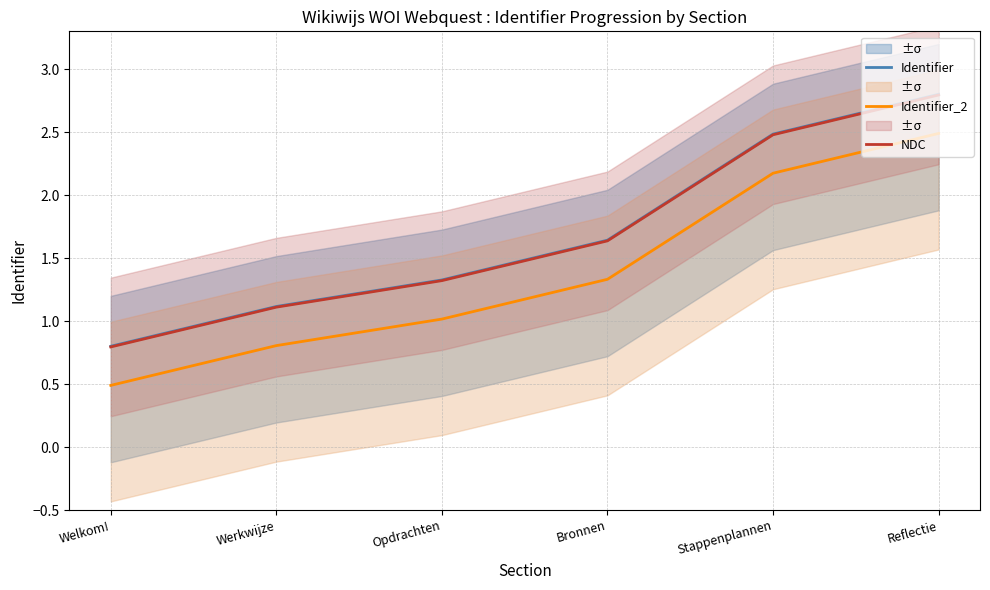

What is the total value across all series at Reflectie?

8.1